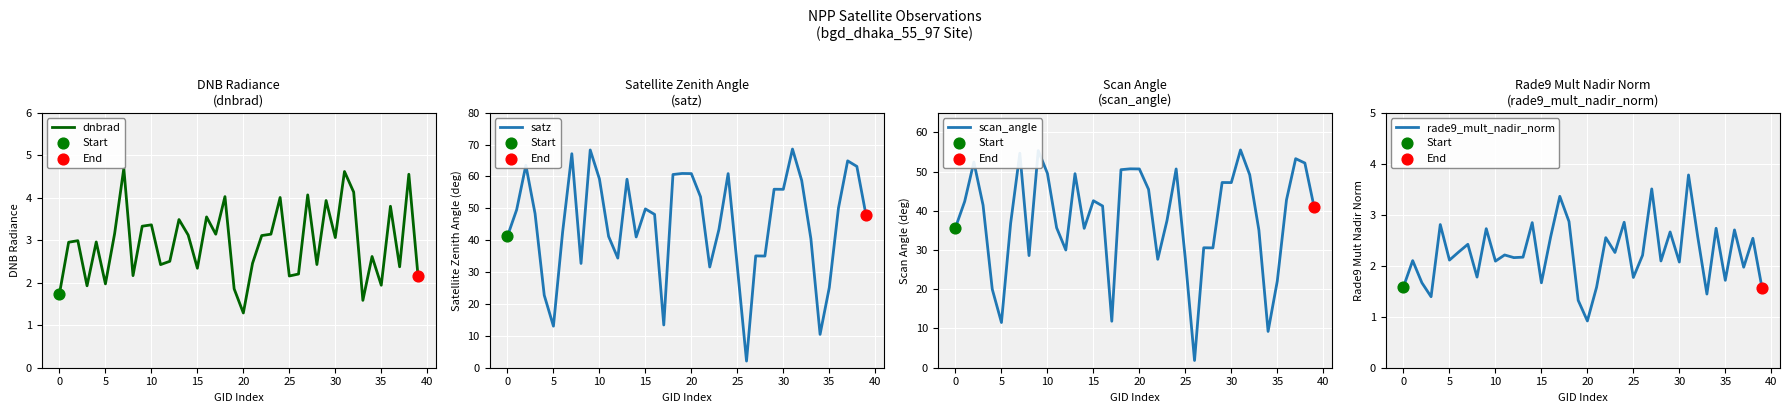

At which category is the sum across all series the highest?

31